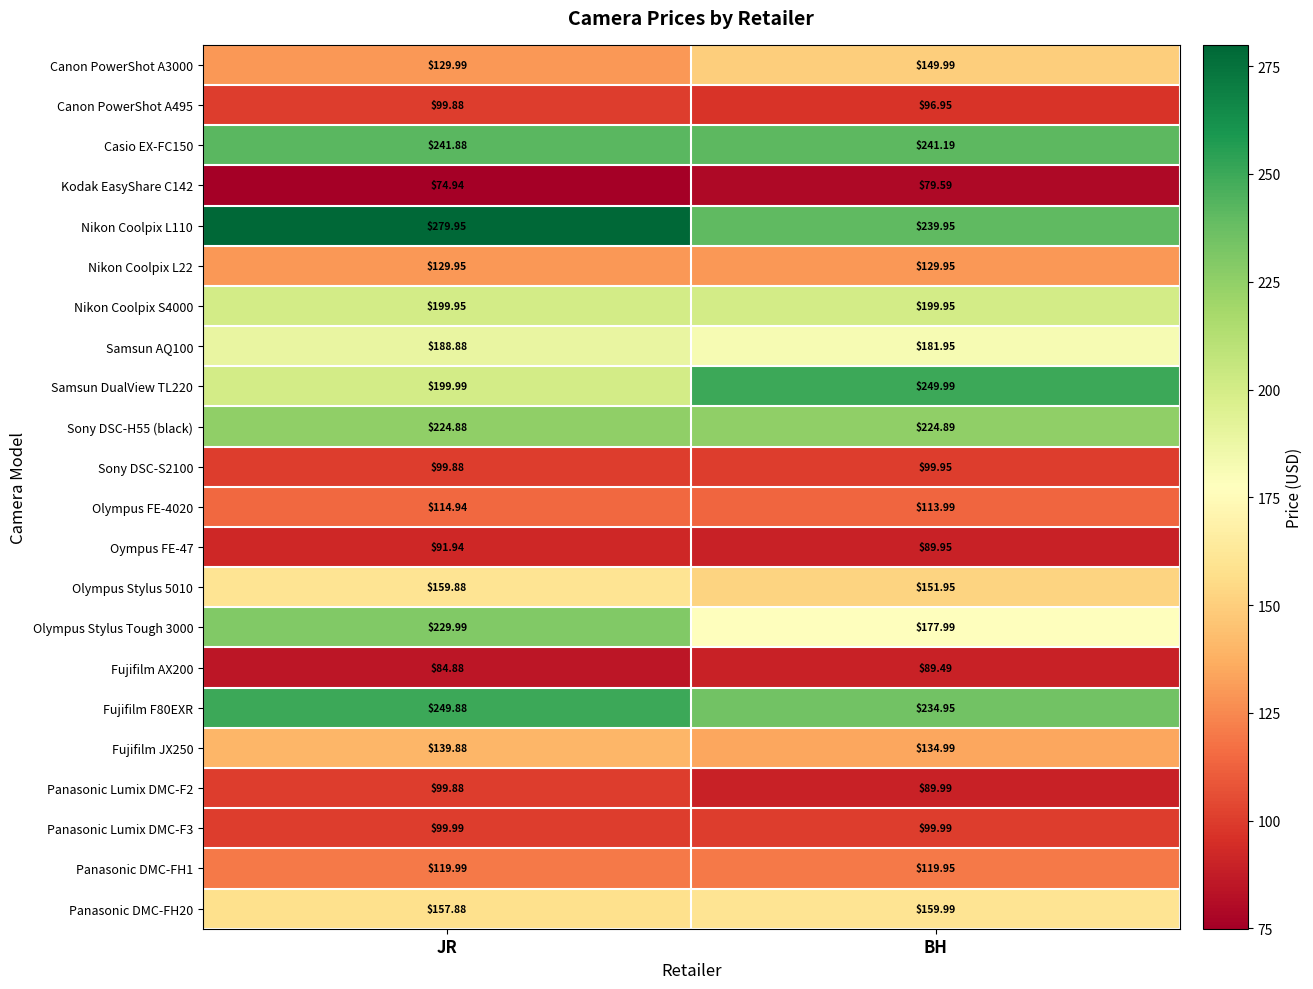

Which category has the highest value in the Fujifilm F80EXR series?

JR